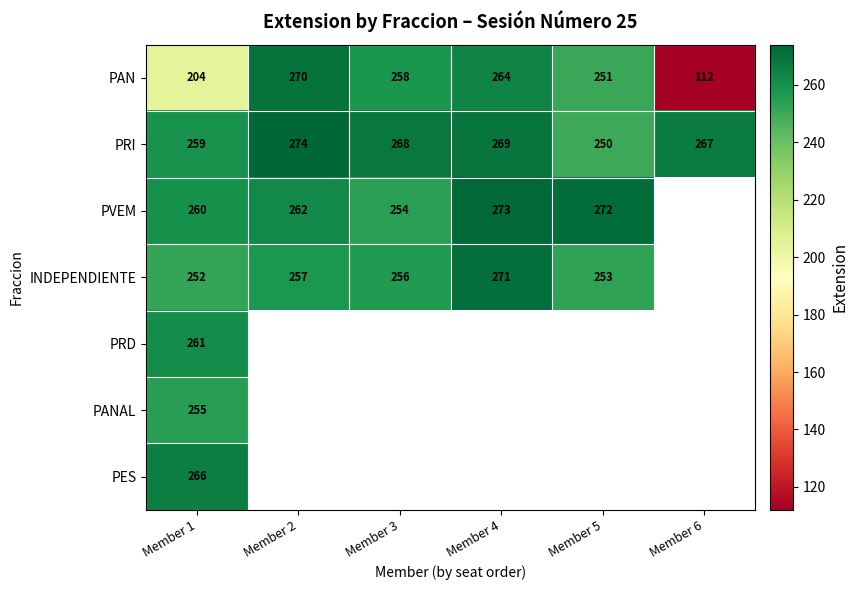

What is the difference between the highest and lowest values at Member 1?

62